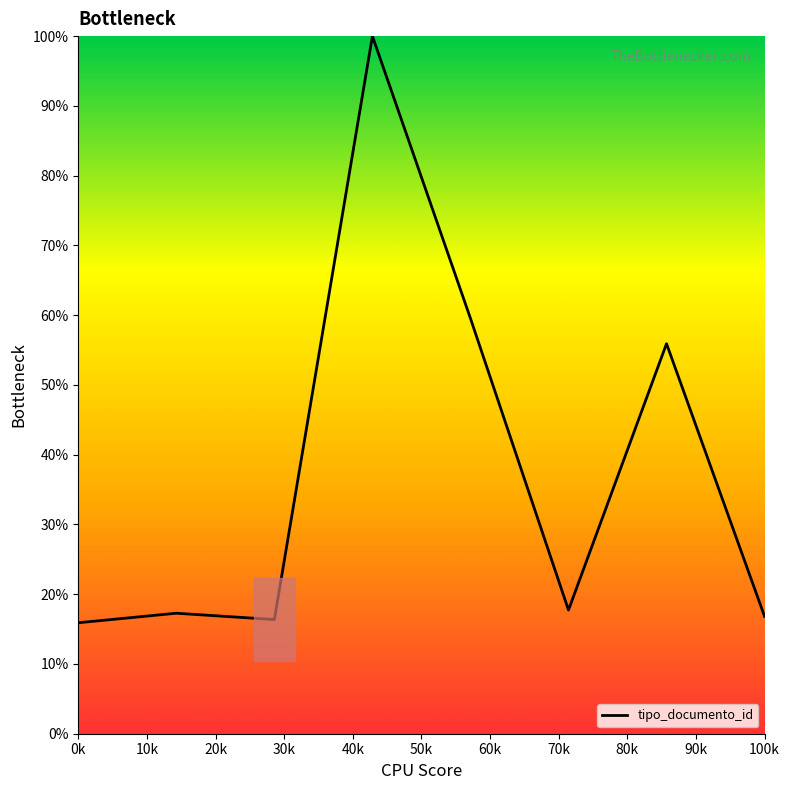

How many lines are shown in the chart?

1